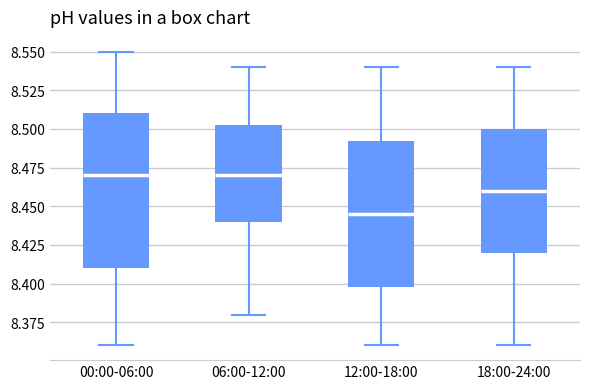

Where is the lower edge of the box for 12:00-18:00 on the y-axis? The values are not printed on the chart, so give them approximately, as read against the axis.

8.400